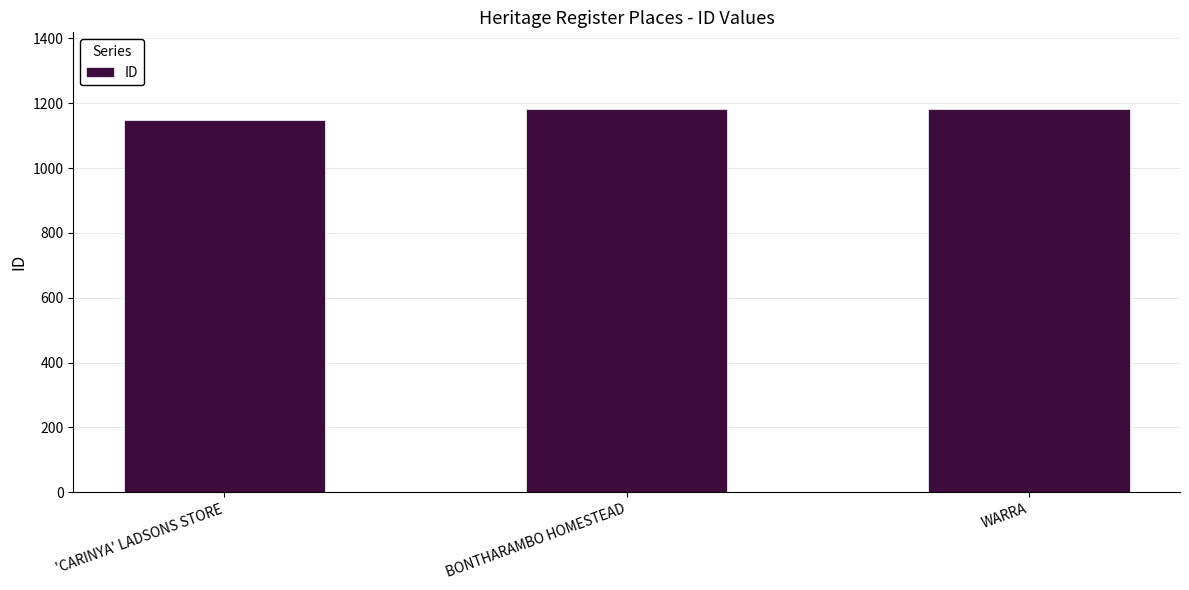

How many series are shown in this chart?

1